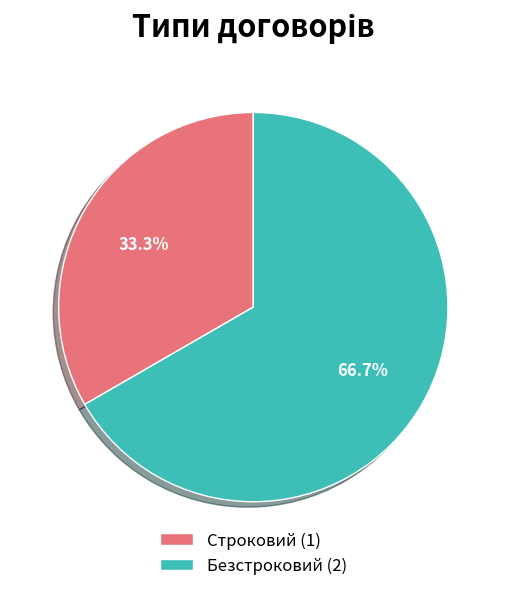

Combined, do Безстроковий and Строковий account for over 50%?

Yes